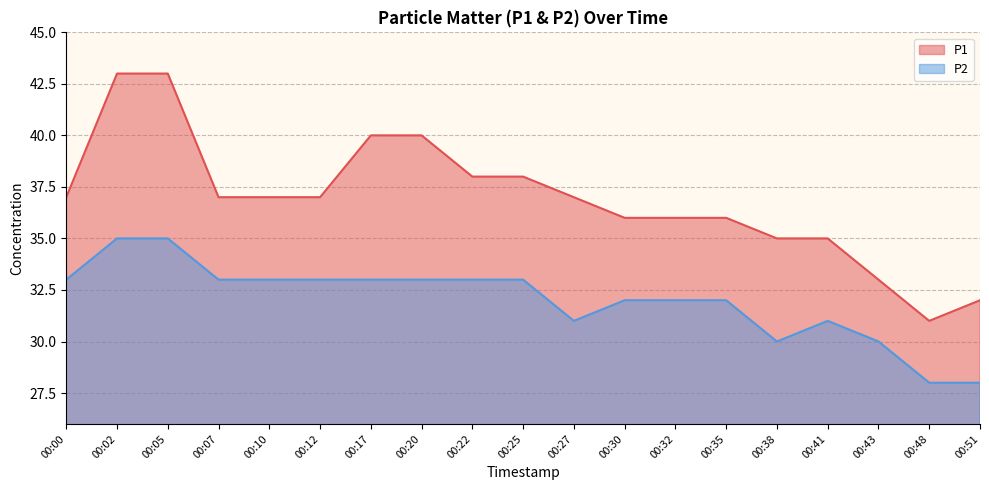

At 00:30, list the series in order from largest to smallest.

P1, P2